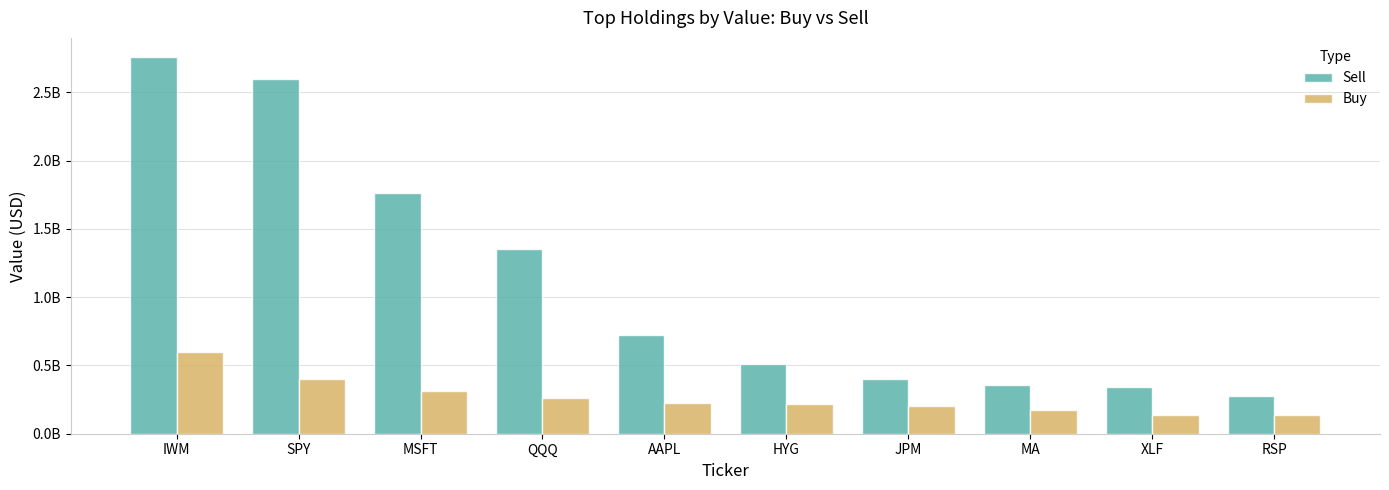

At which label does Sell reach its minimum?

RSP